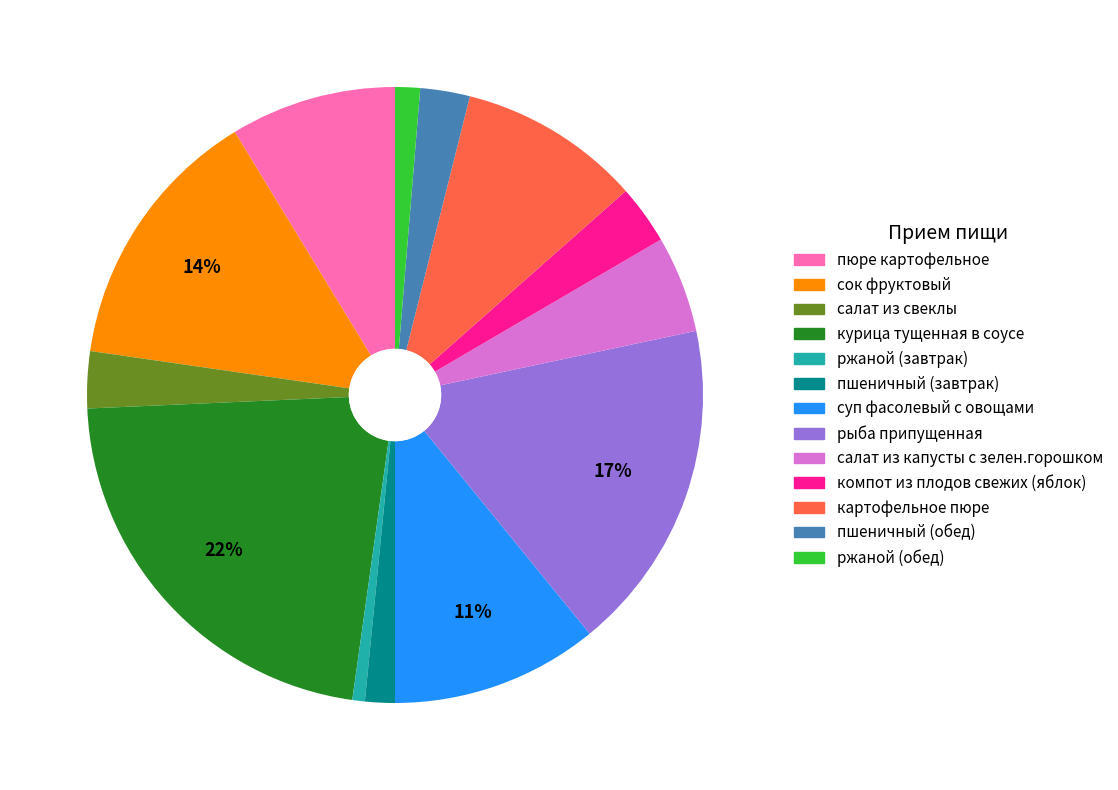

How many slices are in this pie chart?

13